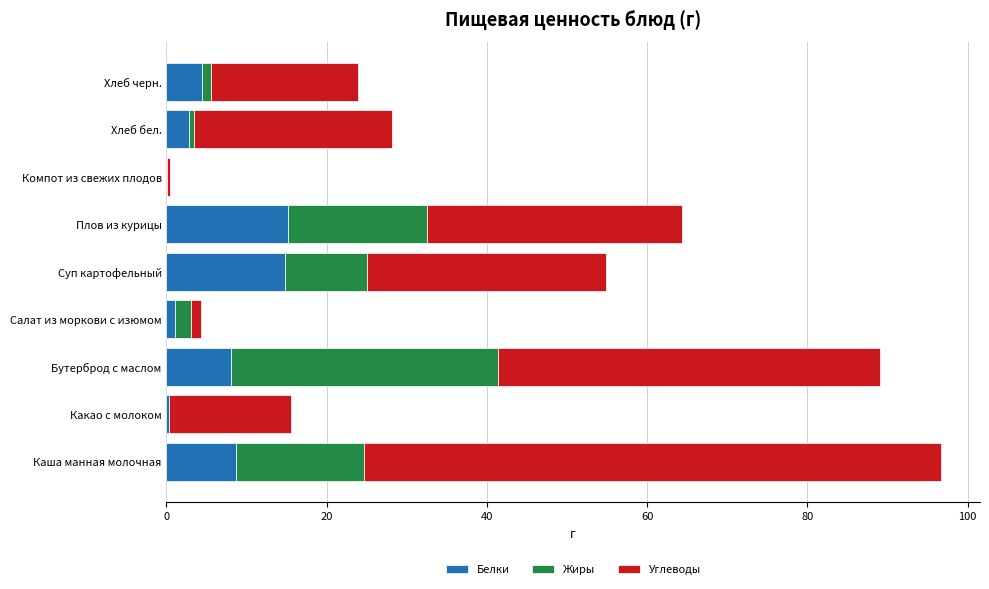

At which category is the sum across all series the highest?

Каша манная молочная